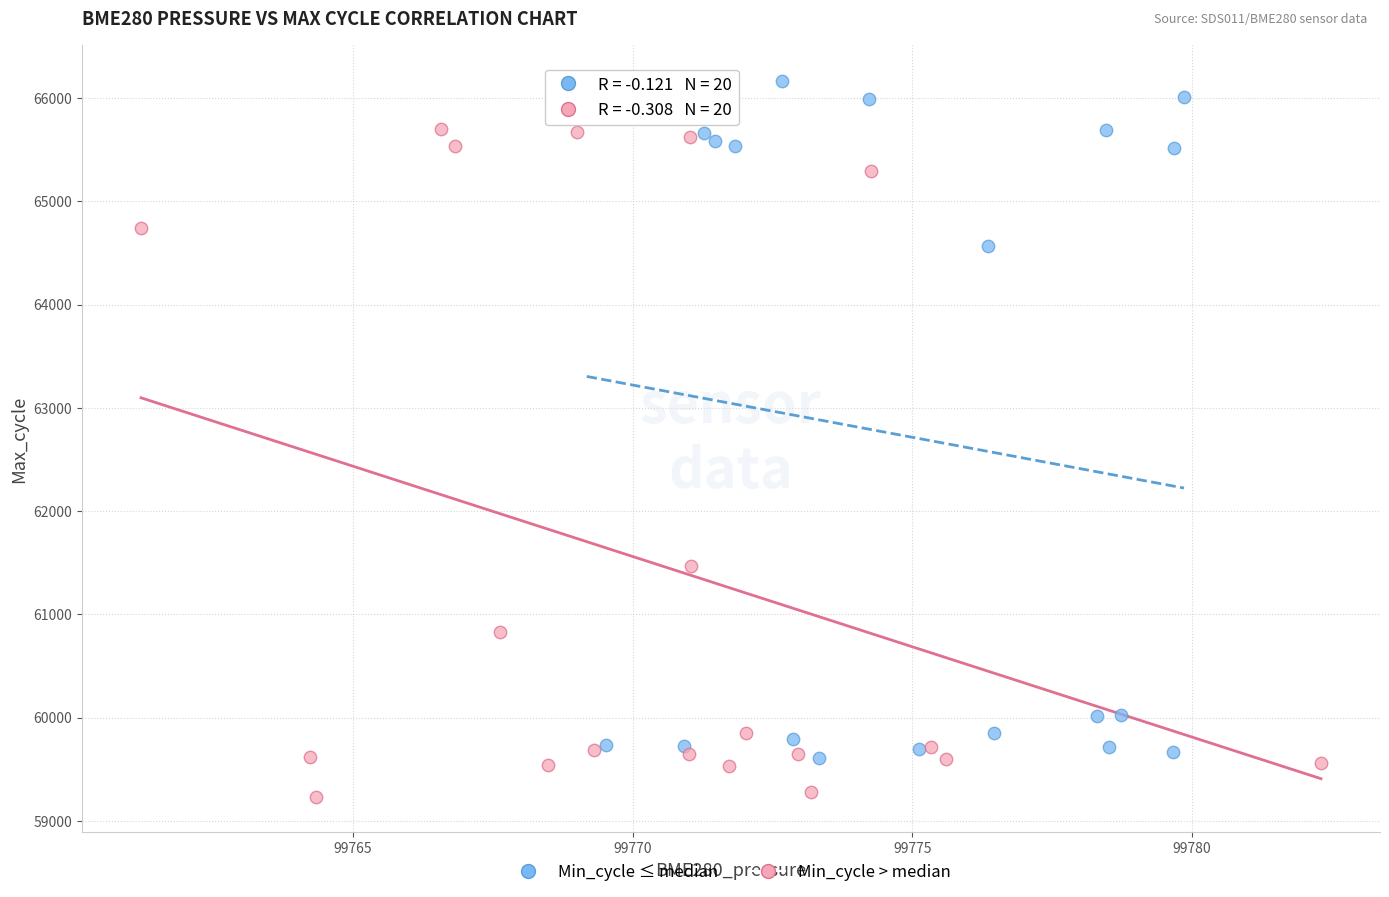

Which series reaches the maximum Y coordinate?

Min_cycle ≤ median